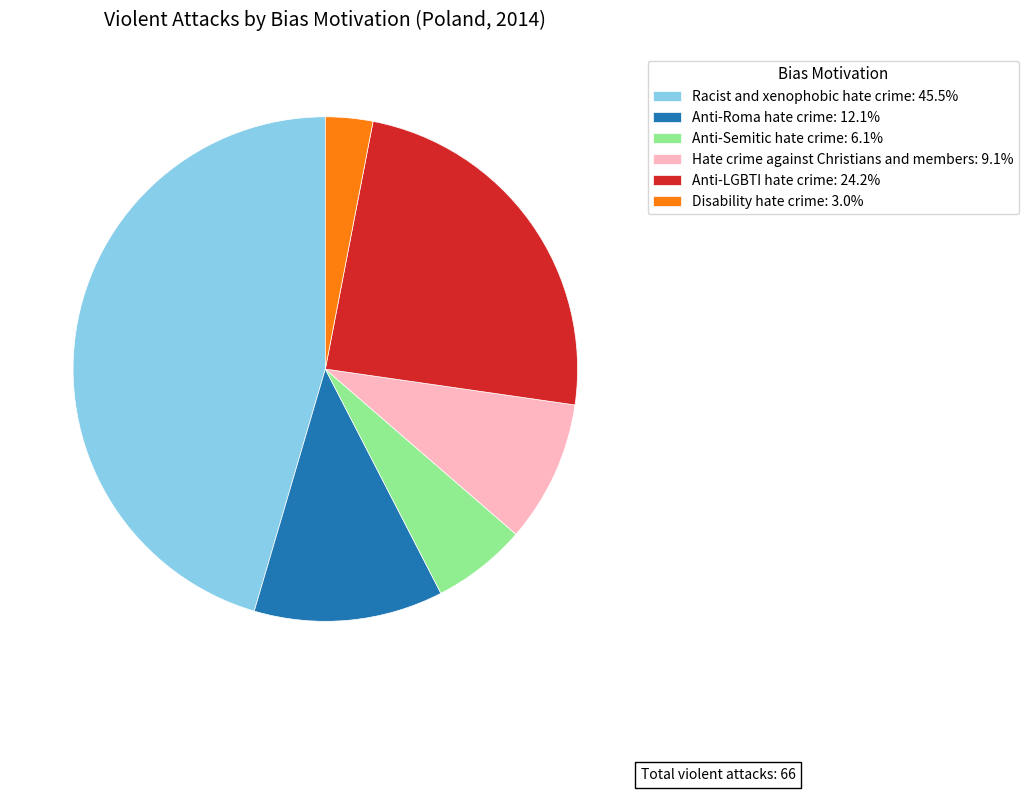

Combined, do Racist and xenophobic hate crime: 45.5% and Anti-Semitic hate crime: 6.1% account for over 50%?

Yes